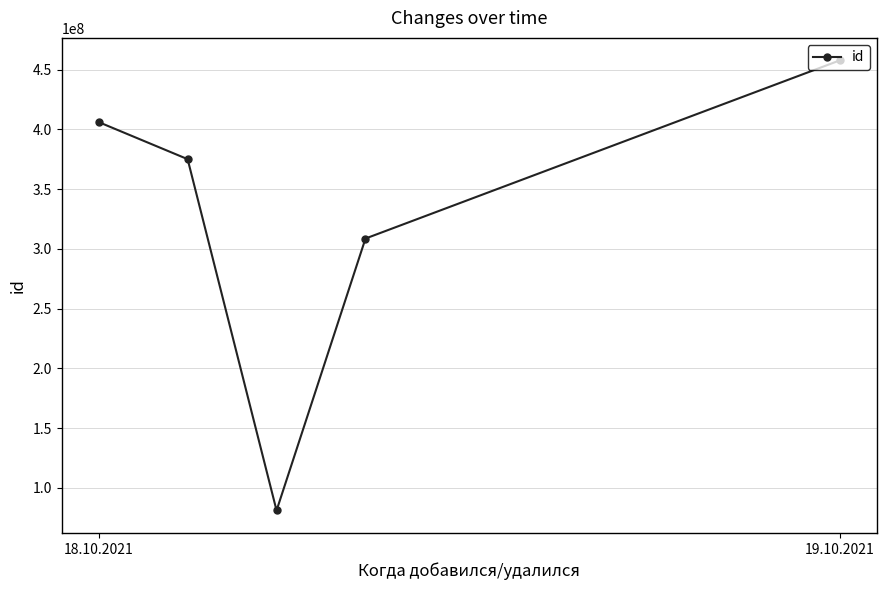

How many series are shown in this chart?

1